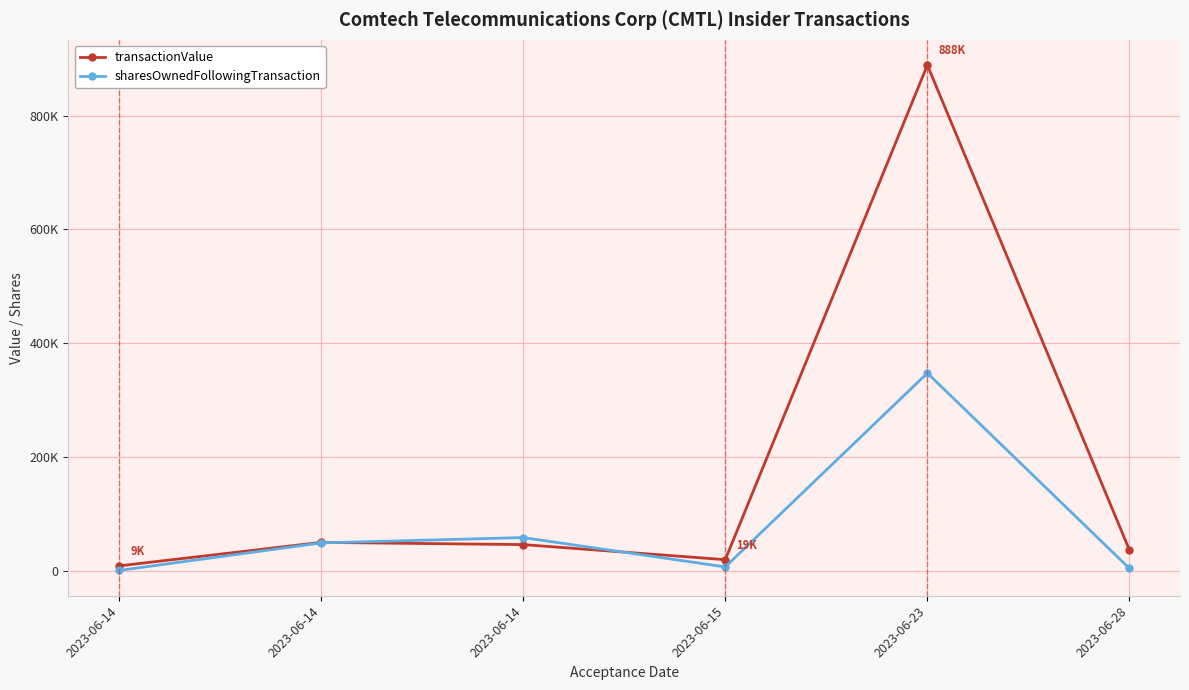

Does the chart have visible grid lines?

Yes